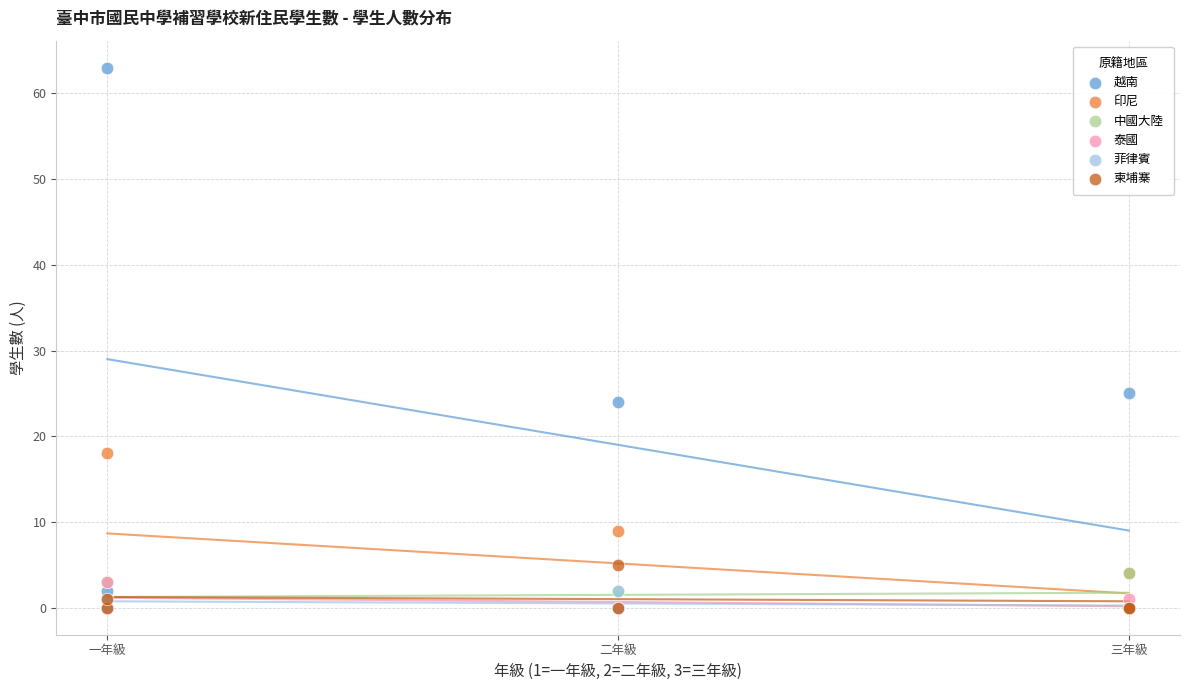

Which series has the largest Y range (max minus min)?

越南